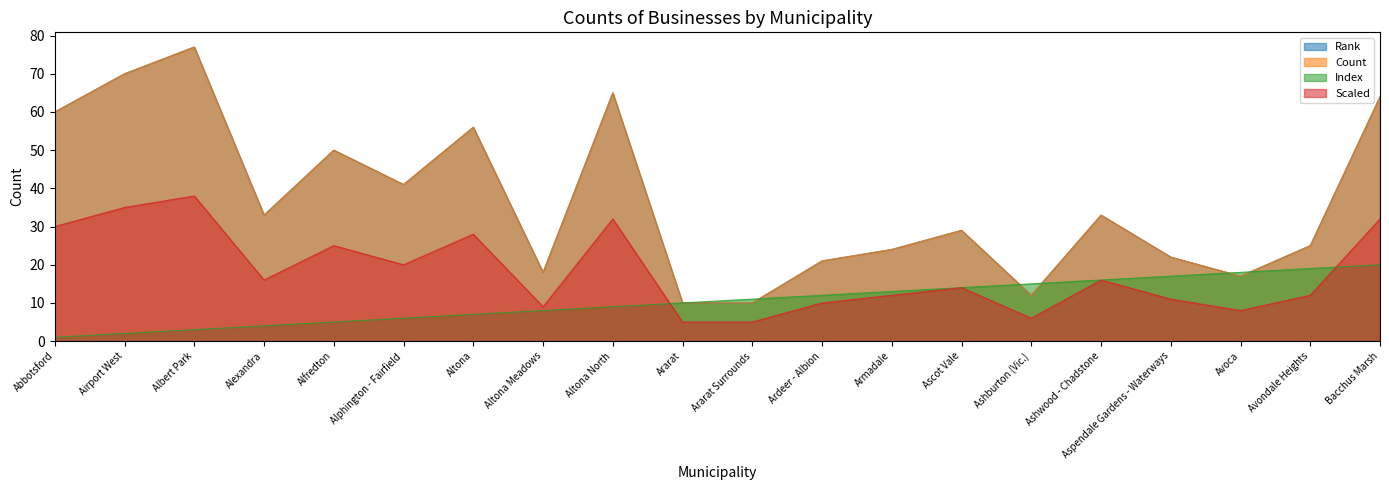

Rank the series at Ardeer - Albion from highest to lowest value.

Rank, Count, Index, Scaled